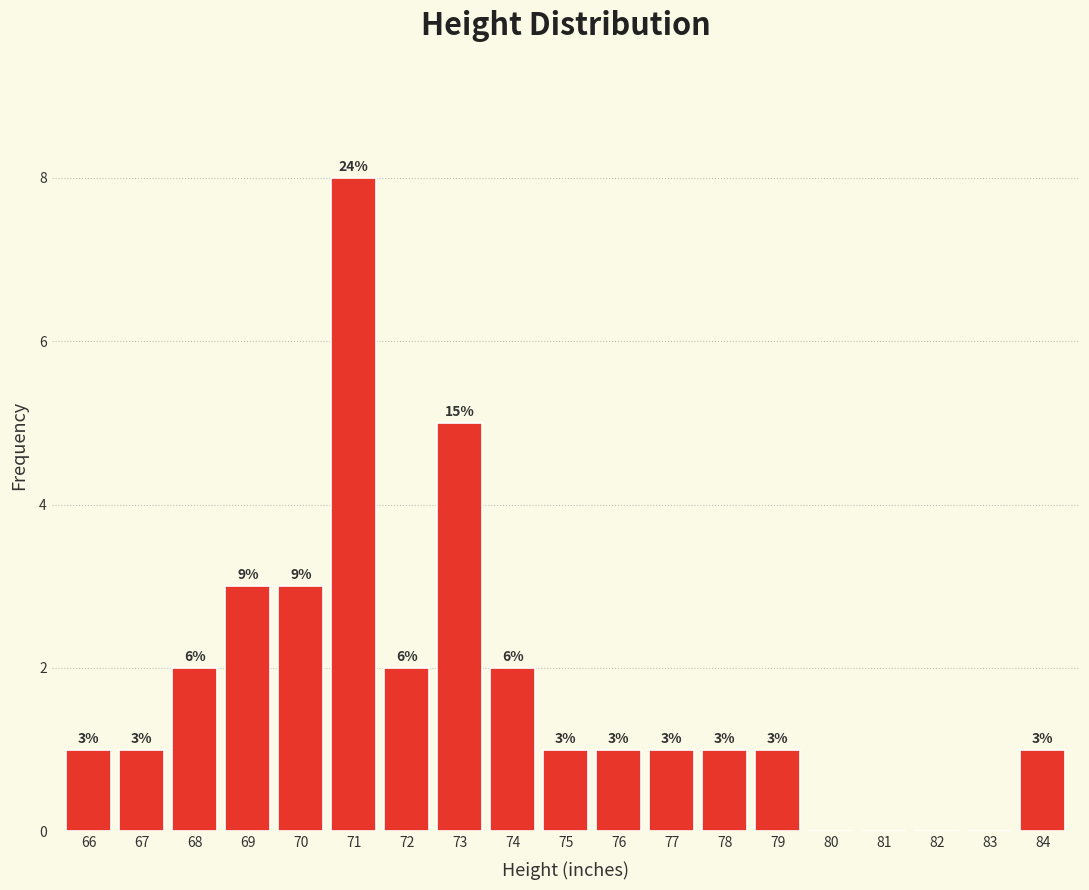

Over which range of the x-axis is the bar tallest?

70.5 to 71.5